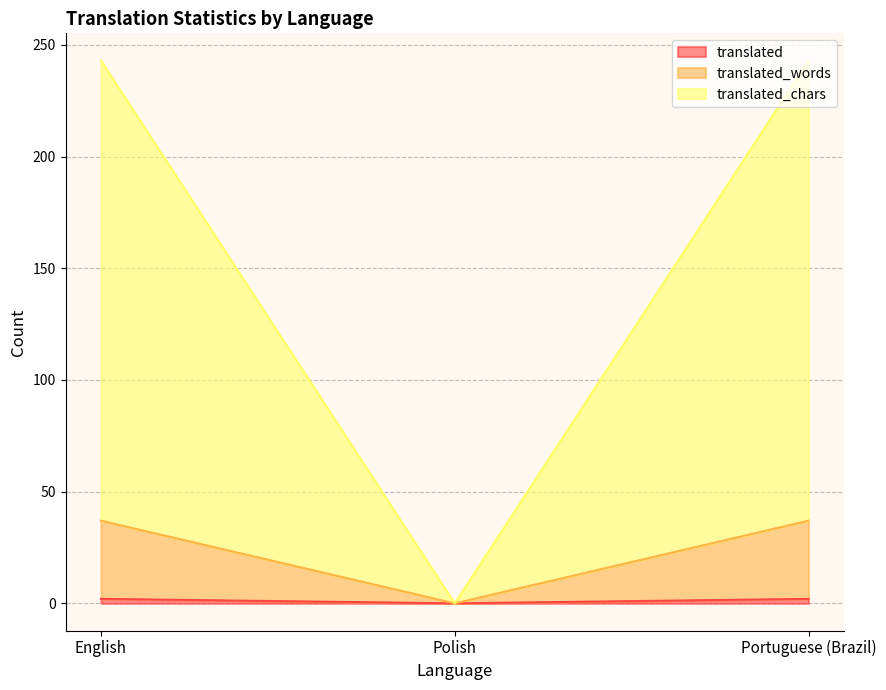

At which category is the sum across all series the highest?

English